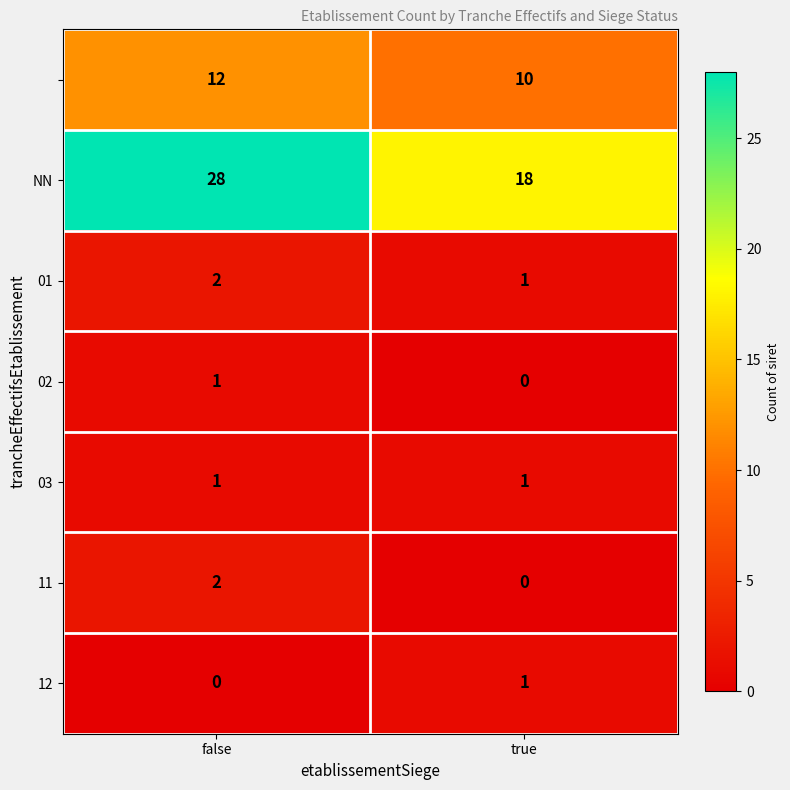

Which category has the highest value across all series?

false